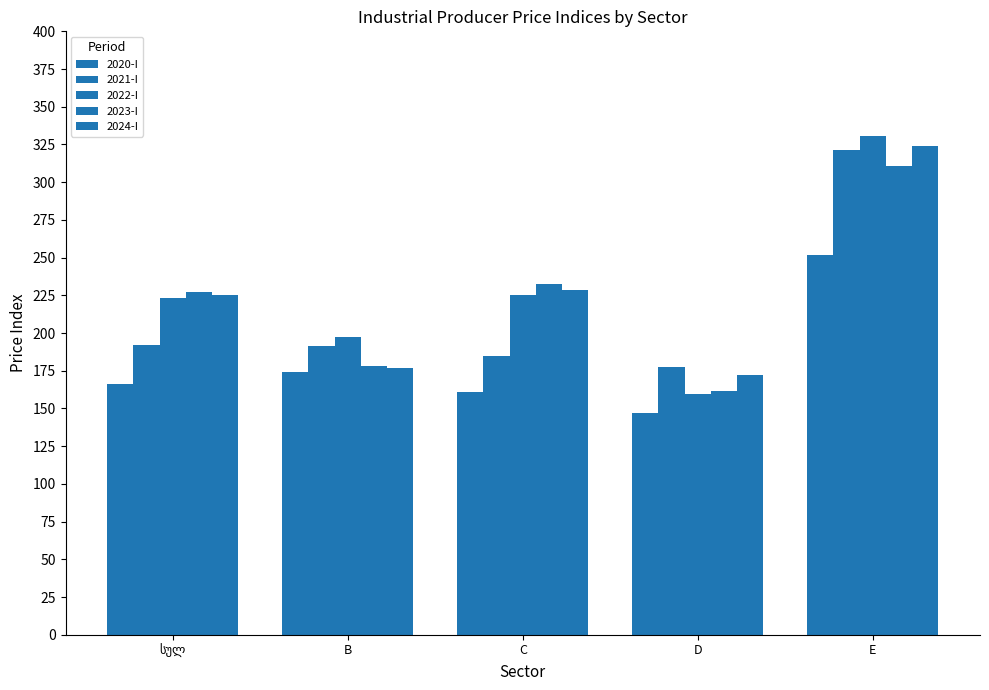

Count the number of data series in this chart.

5